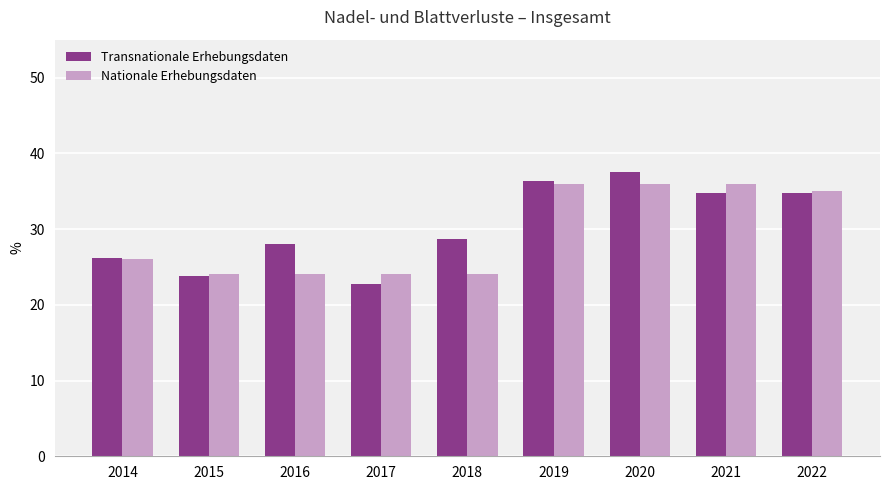

Reading left to right, list all the values displayed in this chart.

Transnationale Erhebungsdaten: 2014=26.2	2015=23.8	2016=28.0	2017=22.7	2018=28.7	2019=36.4	2020=37.5	2021=34.8	2022=34.8
Nationale Erhebungsdaten: 2014=26.0	2015=24.0	2016=24.0	2017=24.0	2018=24.0	2019=36.0	2020=36.0	2021=36.0	2022=35.0